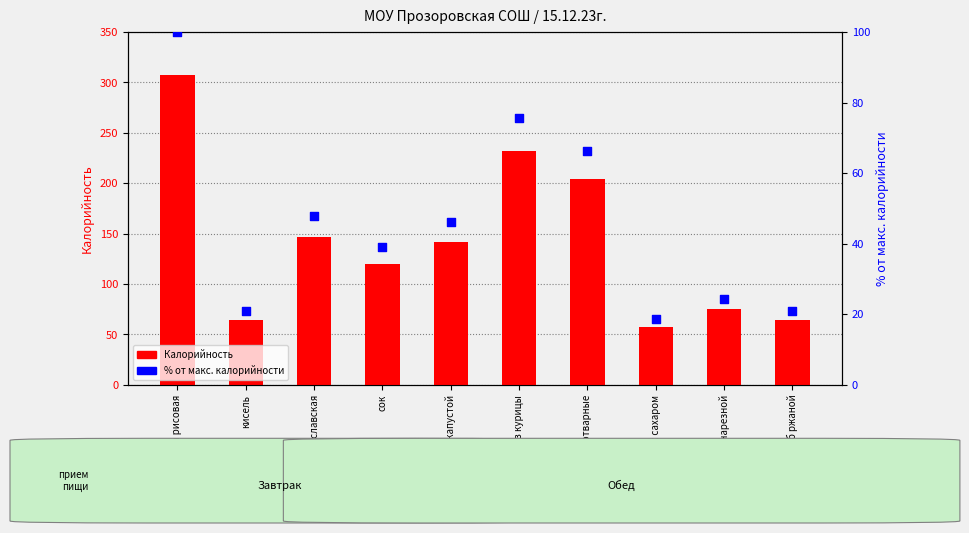

At how many categories does at least one series exceed 232?

2